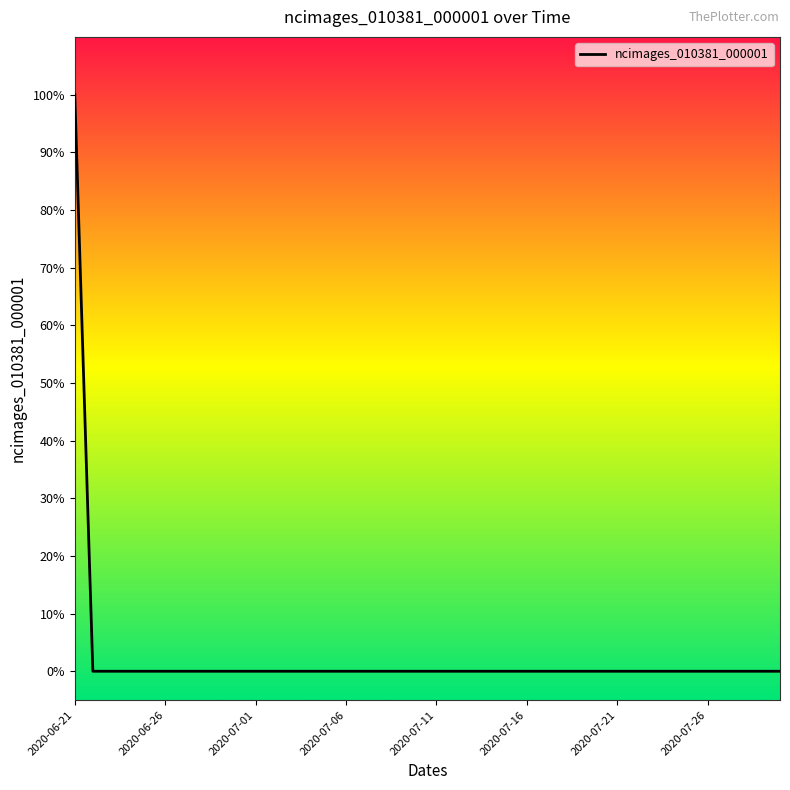

Is this an area chart (filled region under the line)?

No